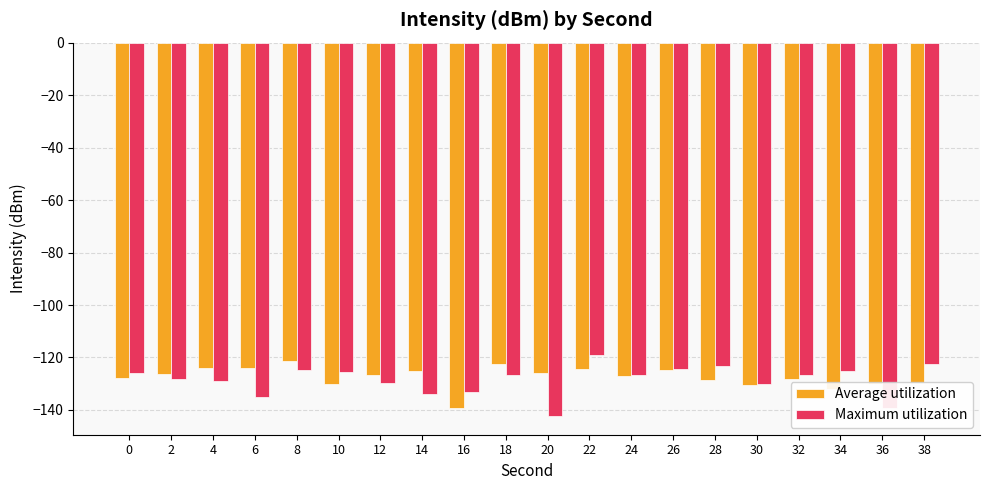

What is the value of the Maximum utilization bar at the 20th from the left?

-122.3